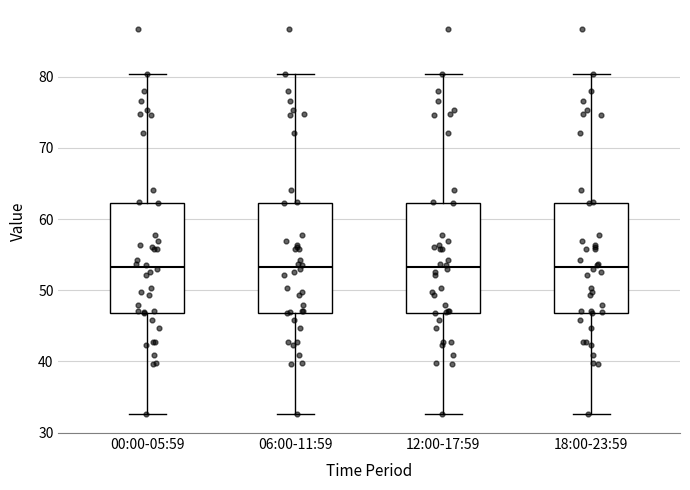

Where does the upper whisker of the box for 12:00-17:59 end on the y-axis? The values are not printed on the chart, so give them approximately, as read against the axis.

80